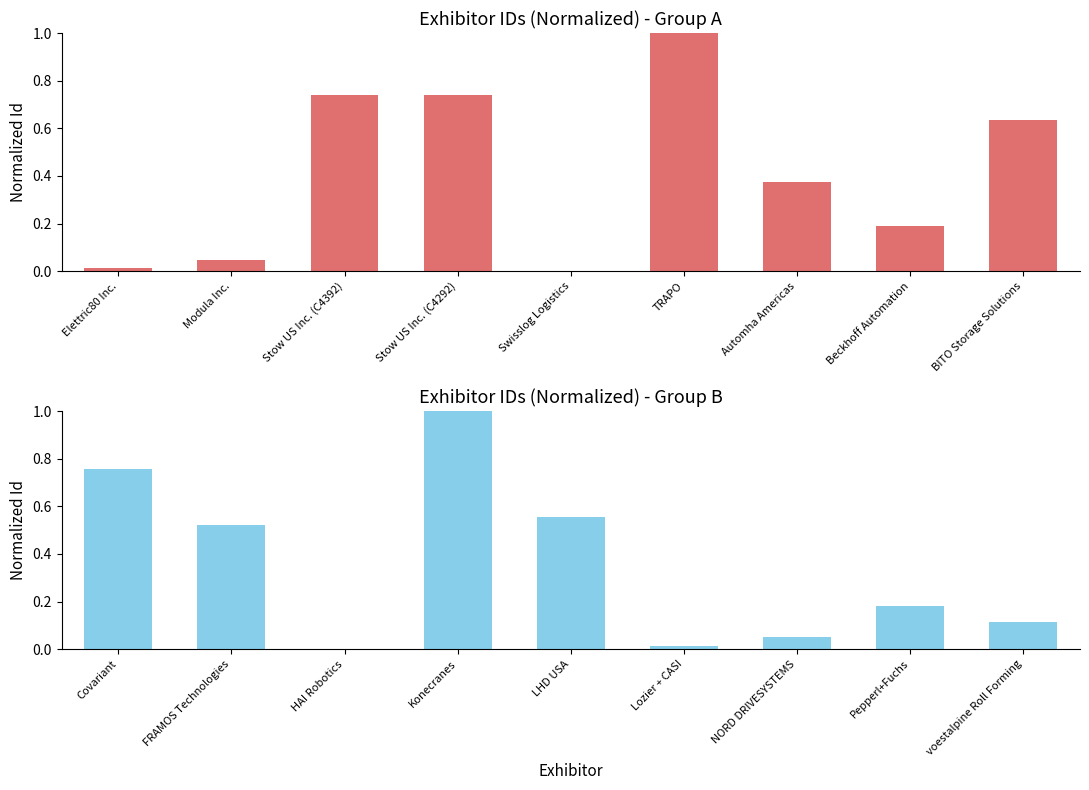

List the series in order of their overall mean, highest first.

Exhibitor Id (Group A), Exhibitor Id (Group B)